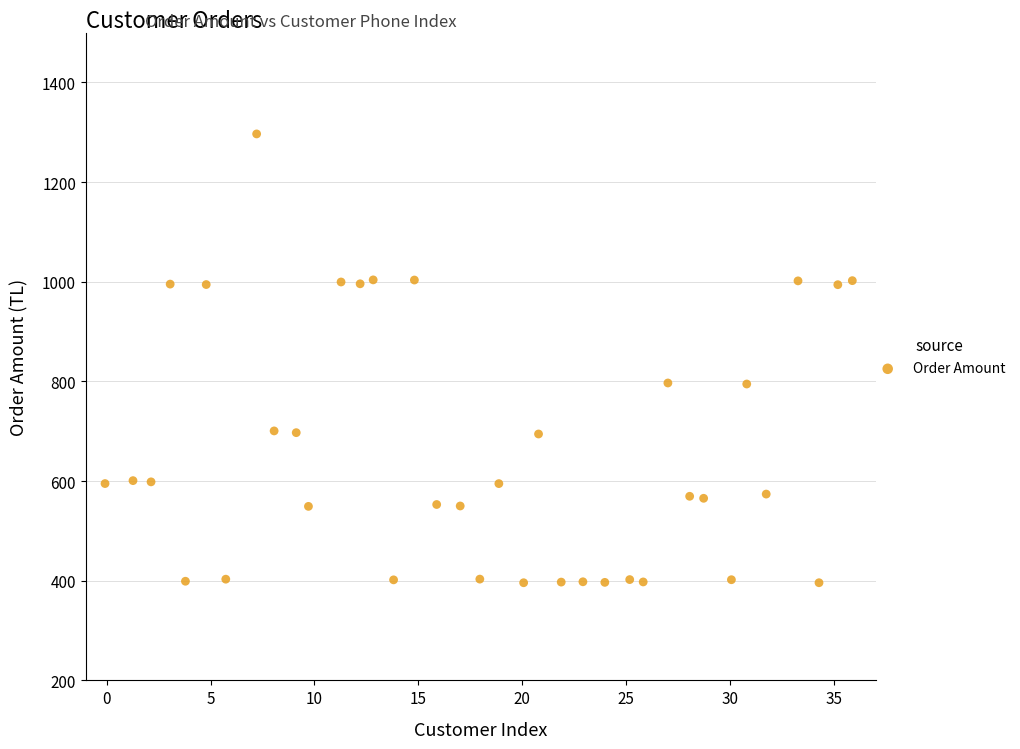

What is the range of Y values (max minus min)?

900.6